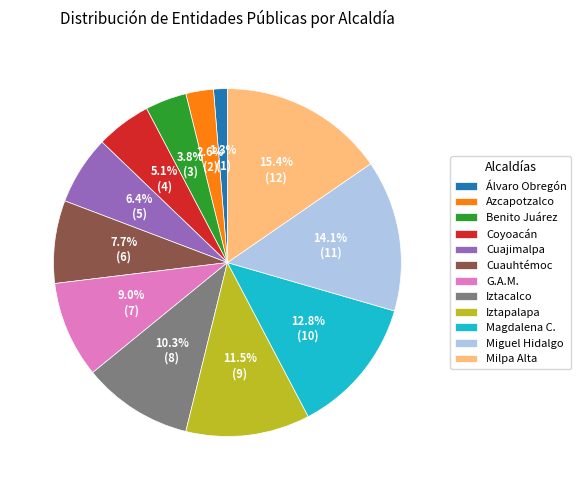

Does Milpa Alta account for over 50% of the chart?

No